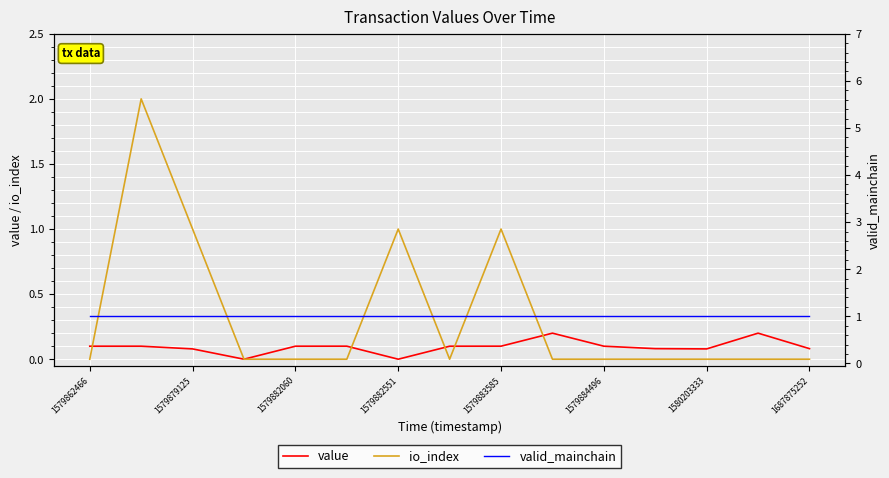

At how many categories does at least one series exceed 0?

15